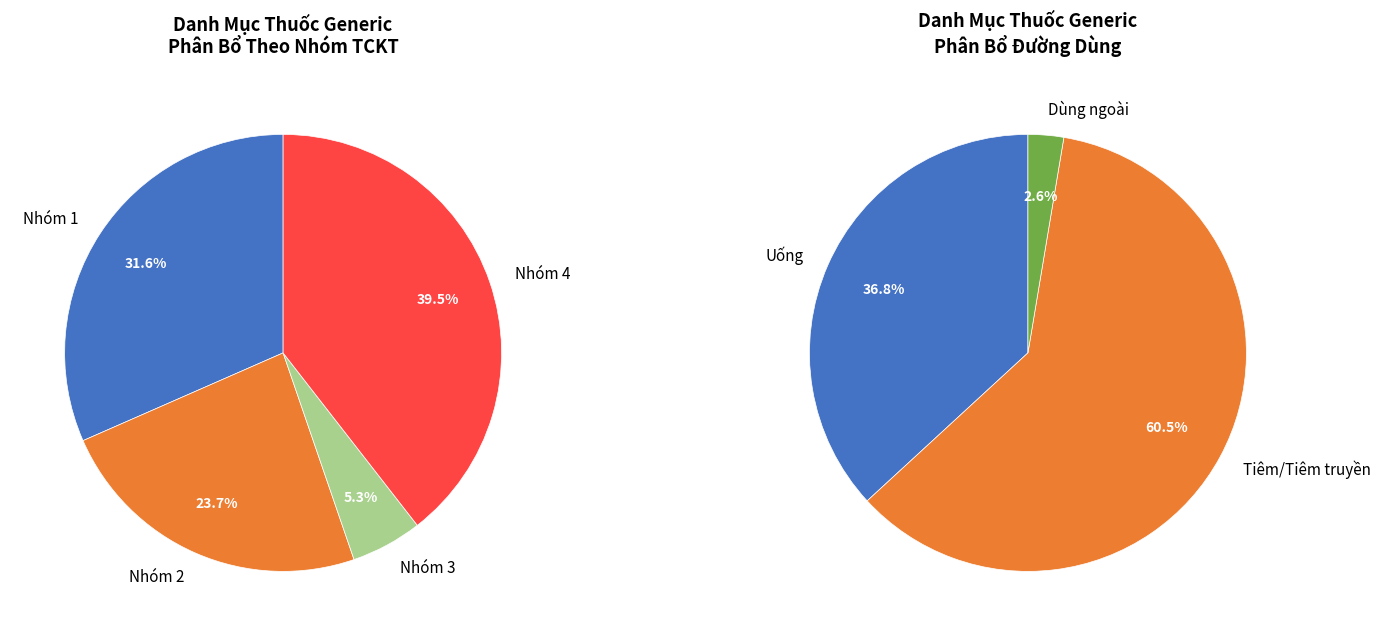

Does any single category account for the majority?

No